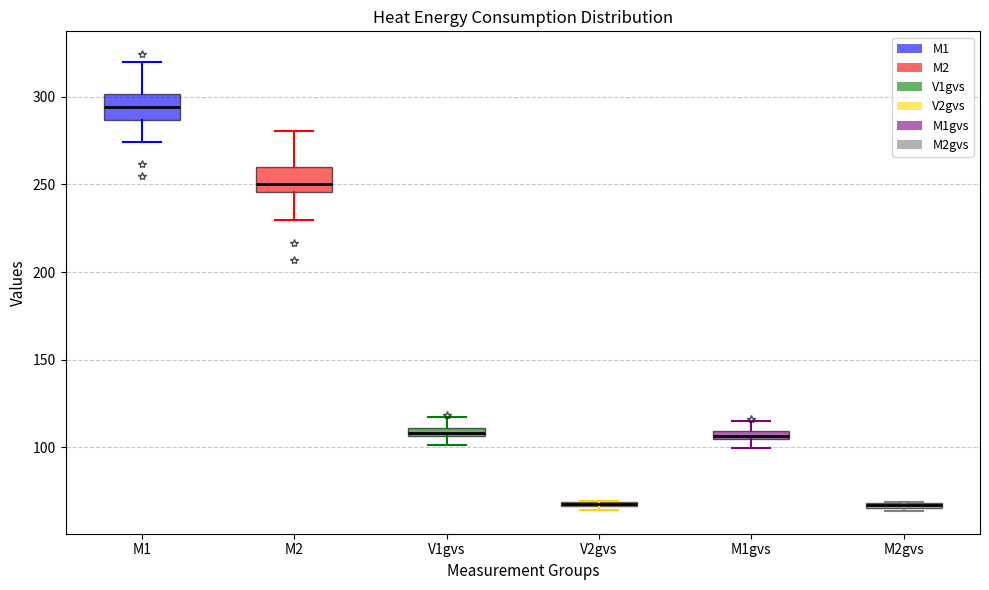

Where is the upper edge of the box for V2gvs on the y-axis? The values are not printed on the chart, so give them approximately, as read against the axis.

70